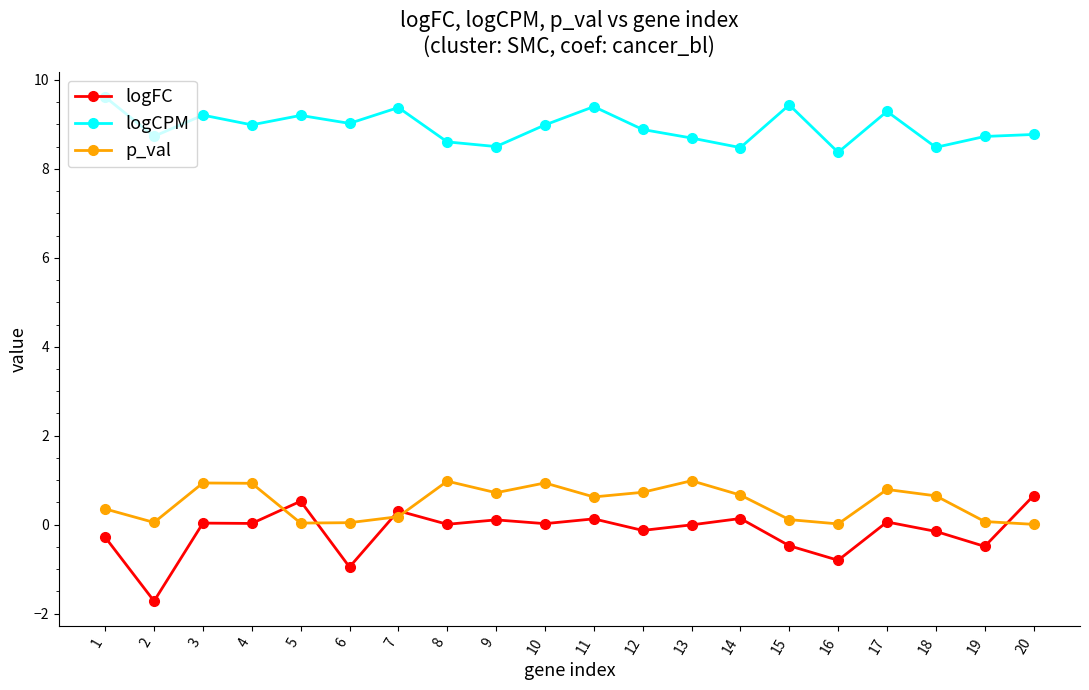

What is the minimum value for logFC?

-1.7